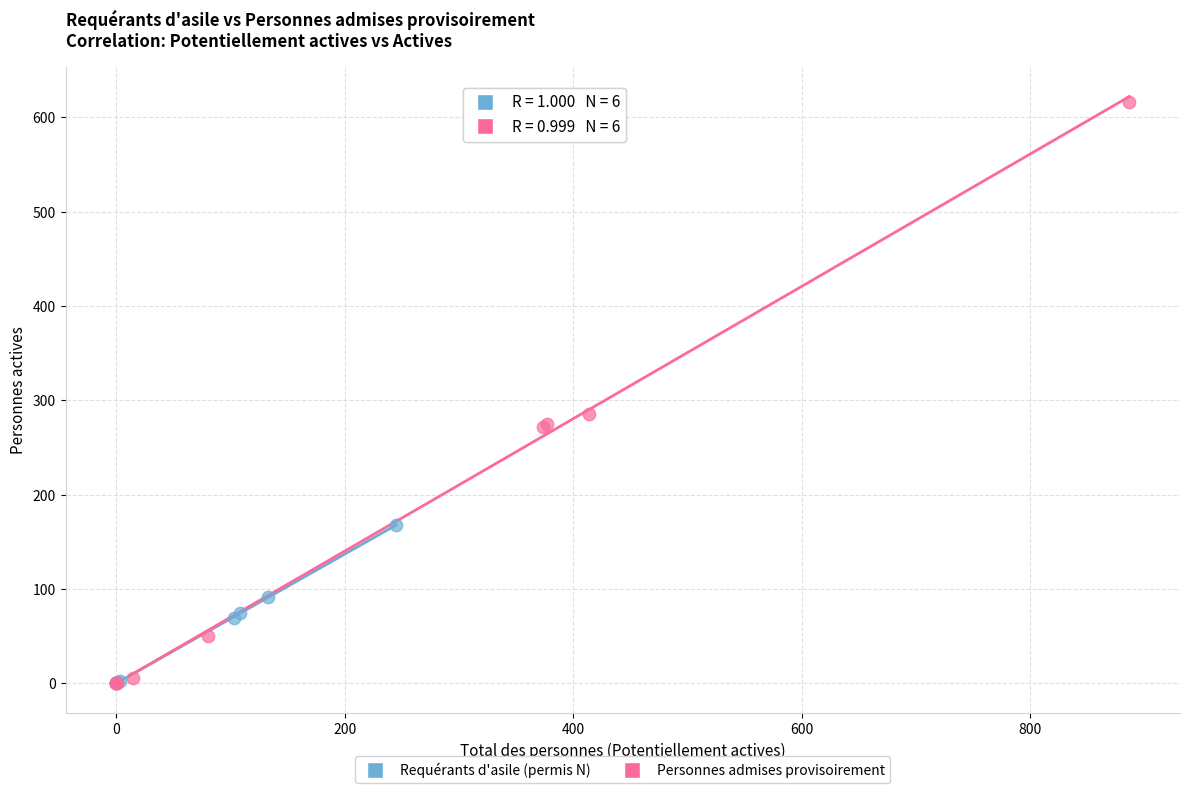

Which series reaches the maximum Y coordinate?

Personnes admises provisoirement